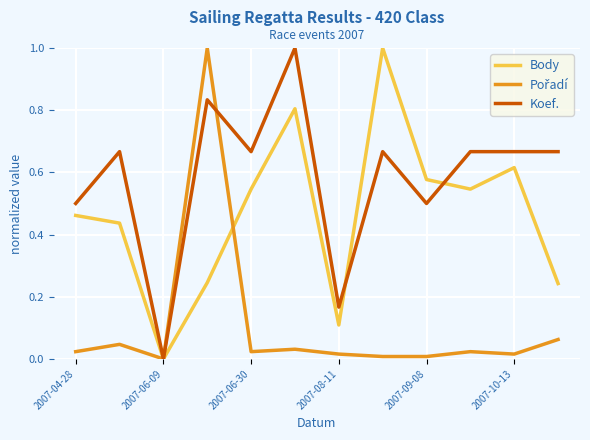

Which series has the largest total across all categories?

Koef.